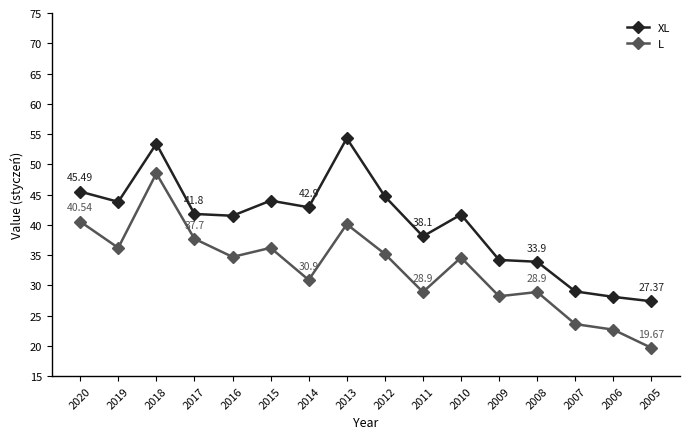

Rank the series by their average value, from highest to lowest.

XL, L